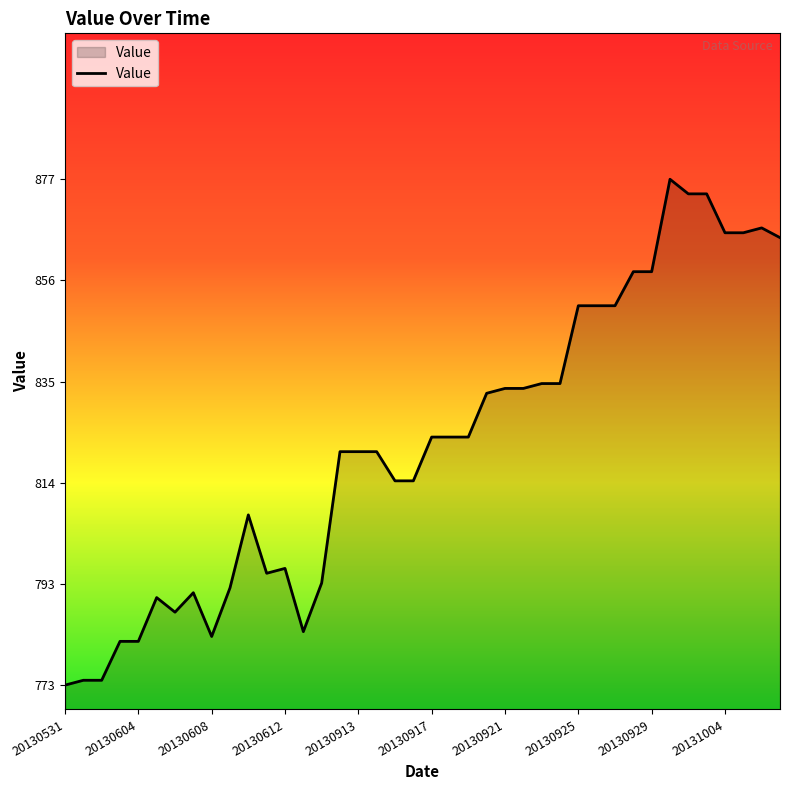

What is the smallest value displayed?

773